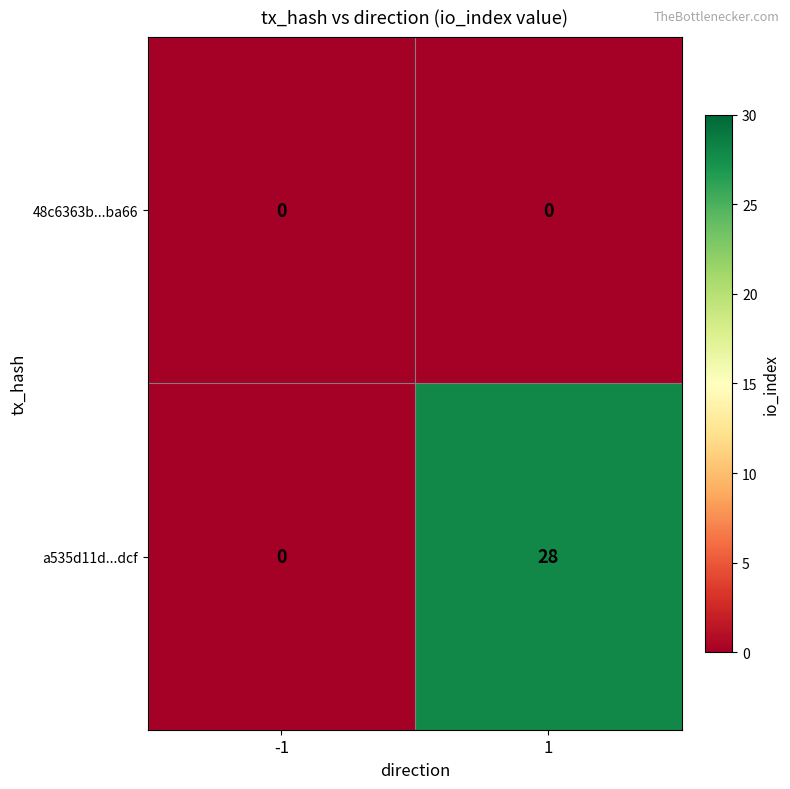

Reading left to right, what are all the values shown in this chart?

48c6363b...ba66: 0	0
a535d11d...dcf: 0	28